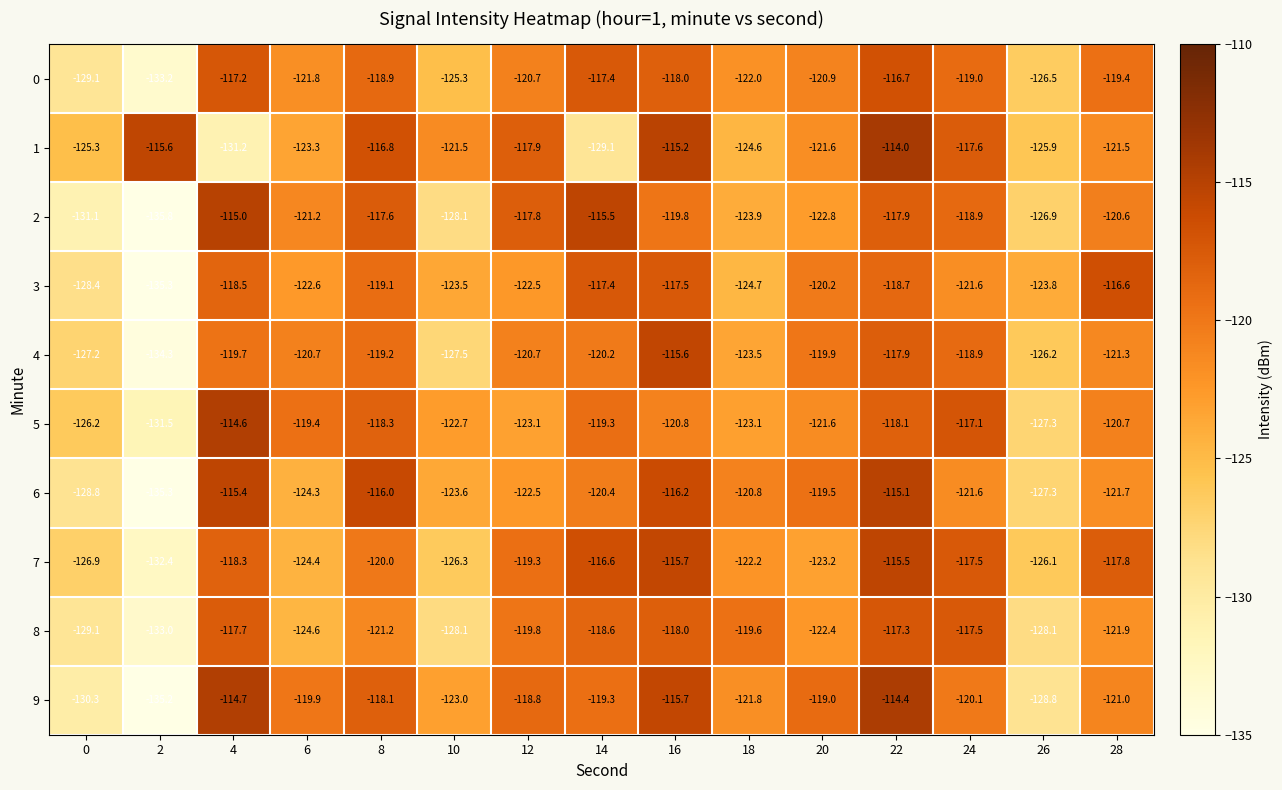

The value of 3 at 12 is -215.3. True or false?

False